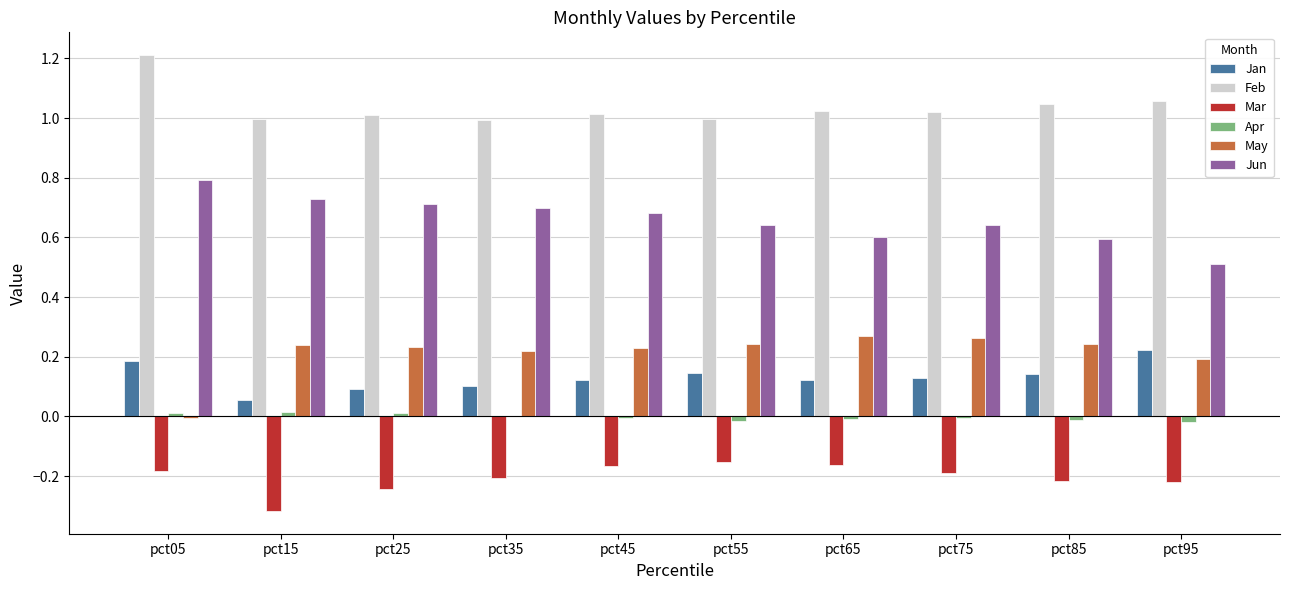

Is it true that May equals 0.2 at pct55?

True